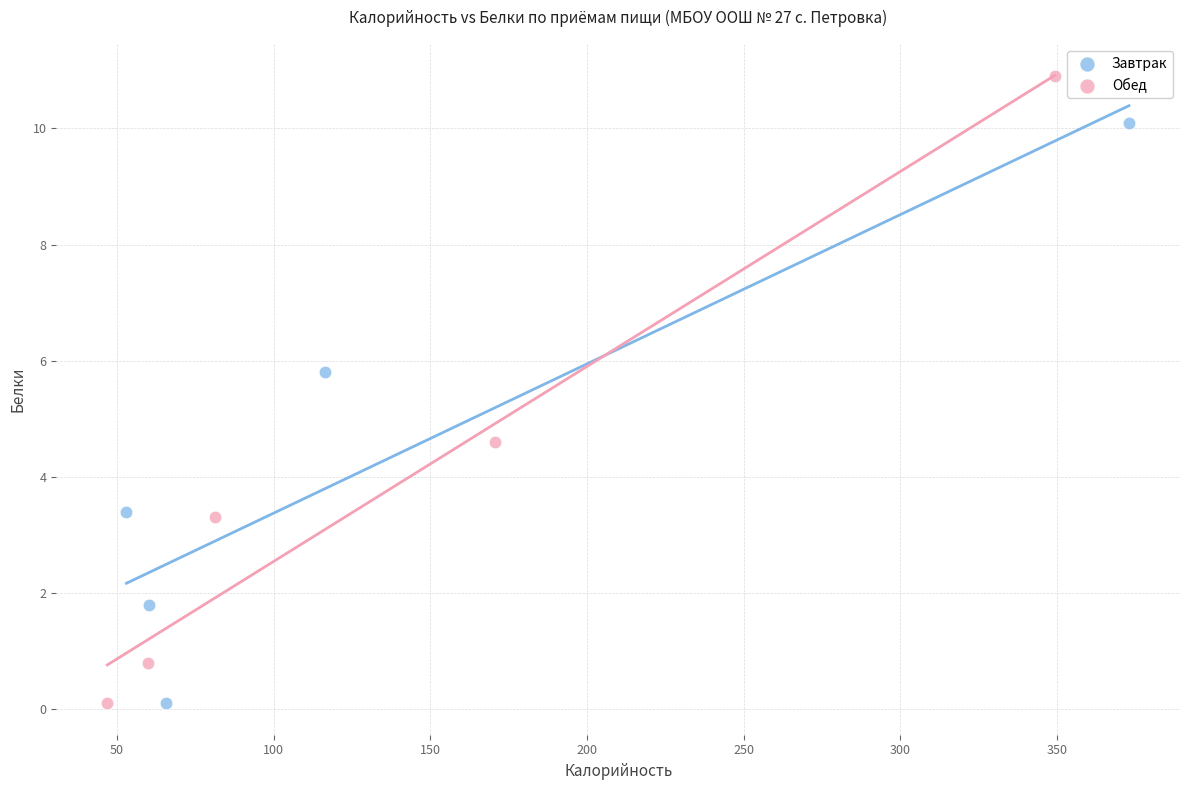

Which series reaches the maximum Y coordinate?

Обед